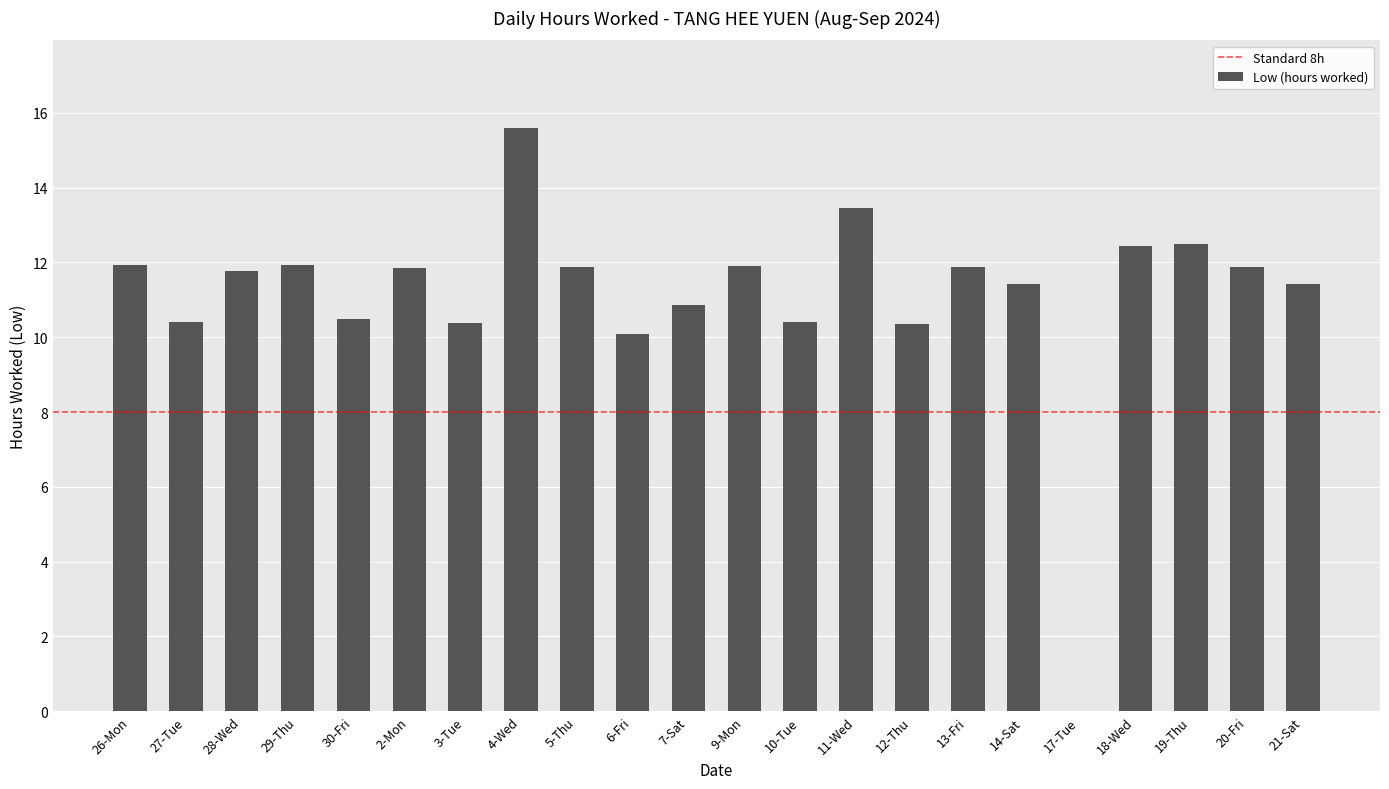

Is it true that the value at 3-Tue is 17.4?

False